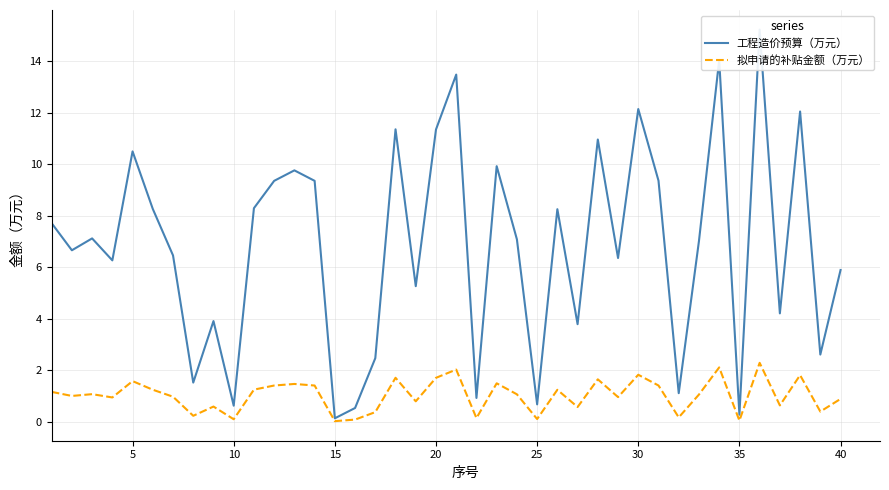

Which series has the largest total across all categories?

工程造价预算（万元）